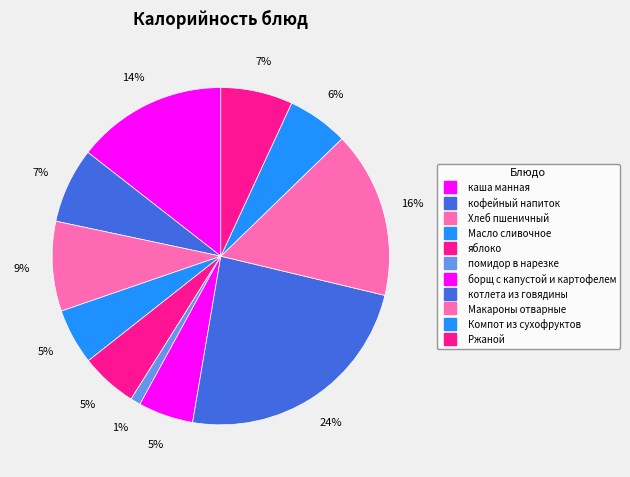

Does котлета из говядины account for over 50% of the chart?

No